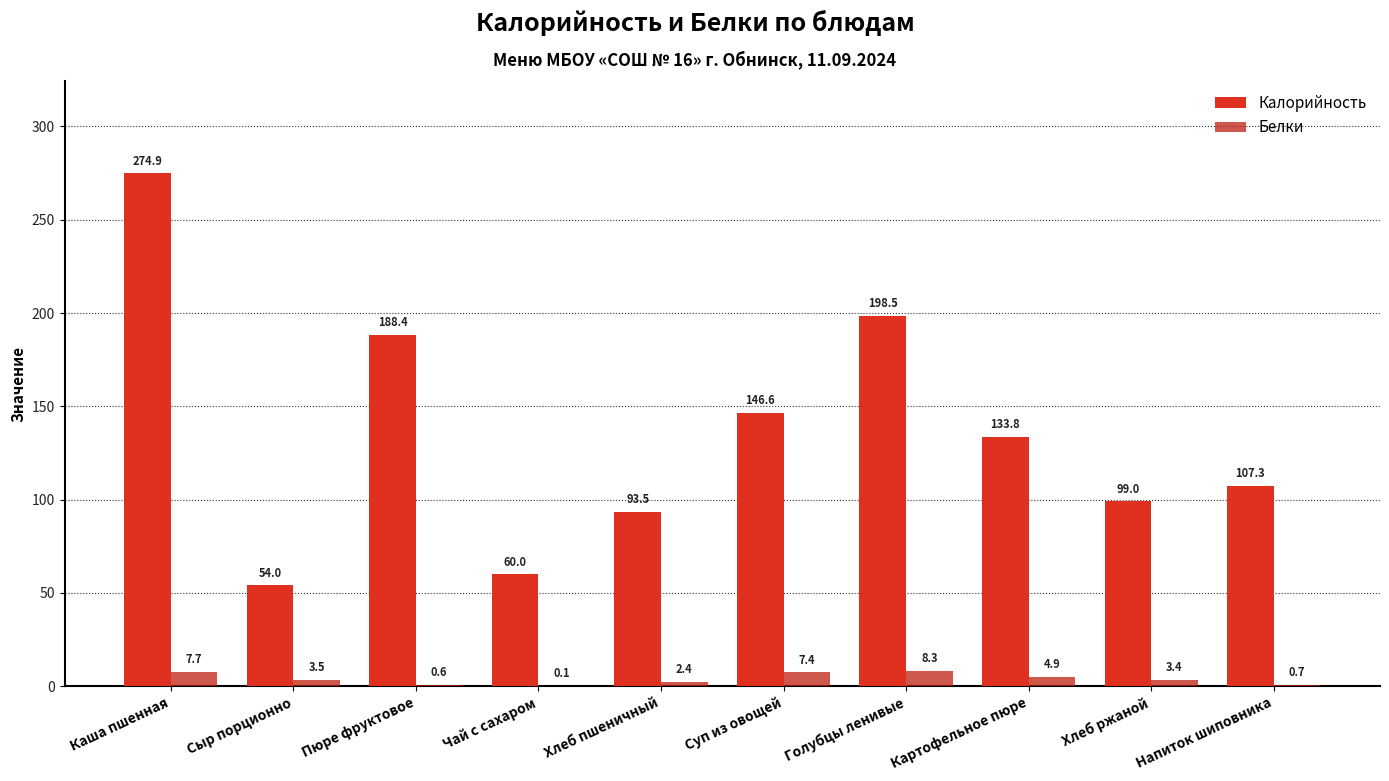

Between Хлеб ржаной and Картофельное пюре, which is larger?

Картофельное пюре